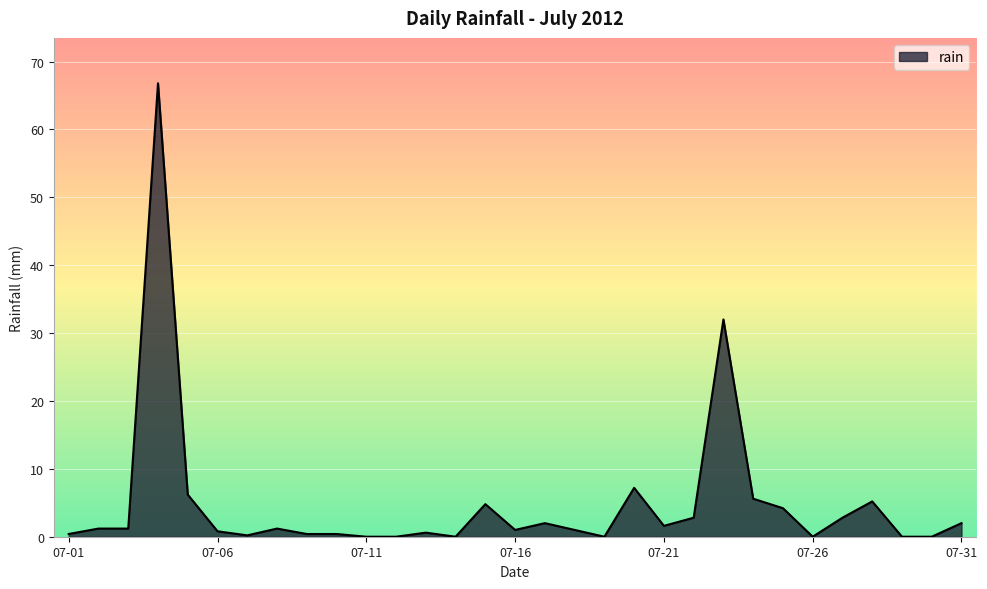

What is the greatest value displayed?

66.8